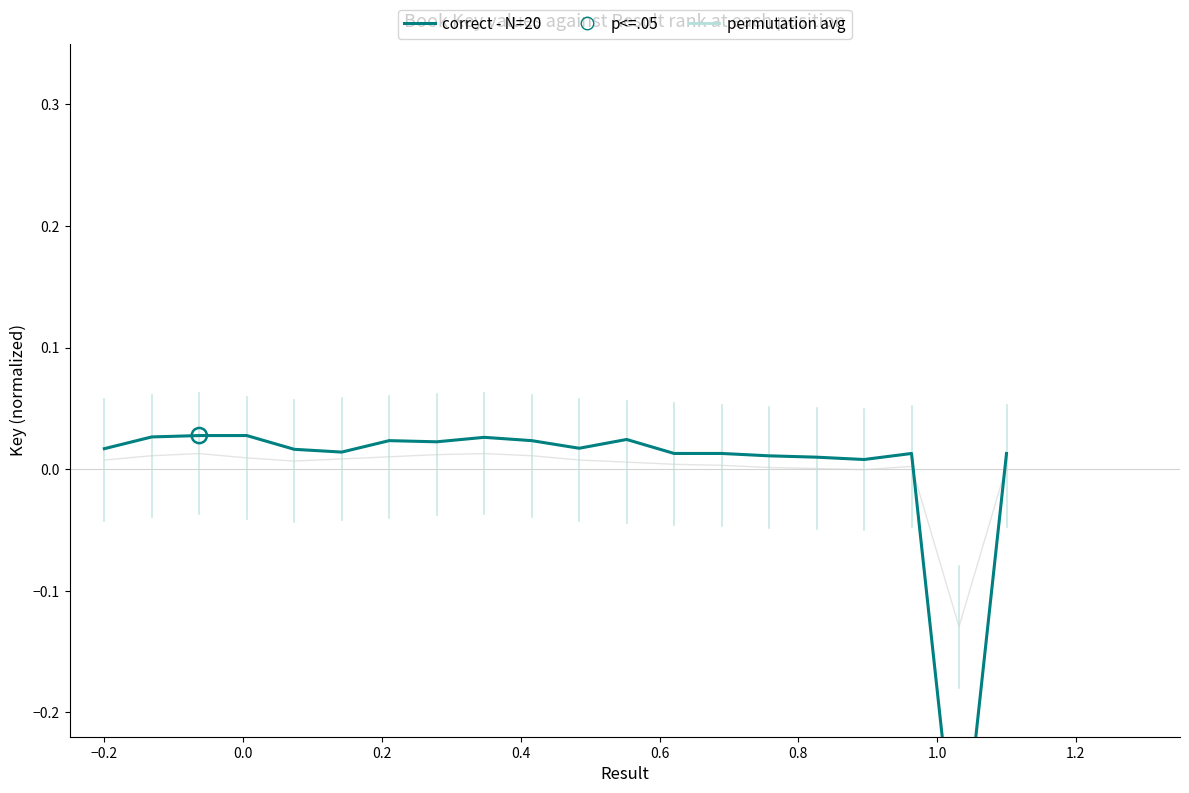

At how many categories does at least one series exceed 0?

19